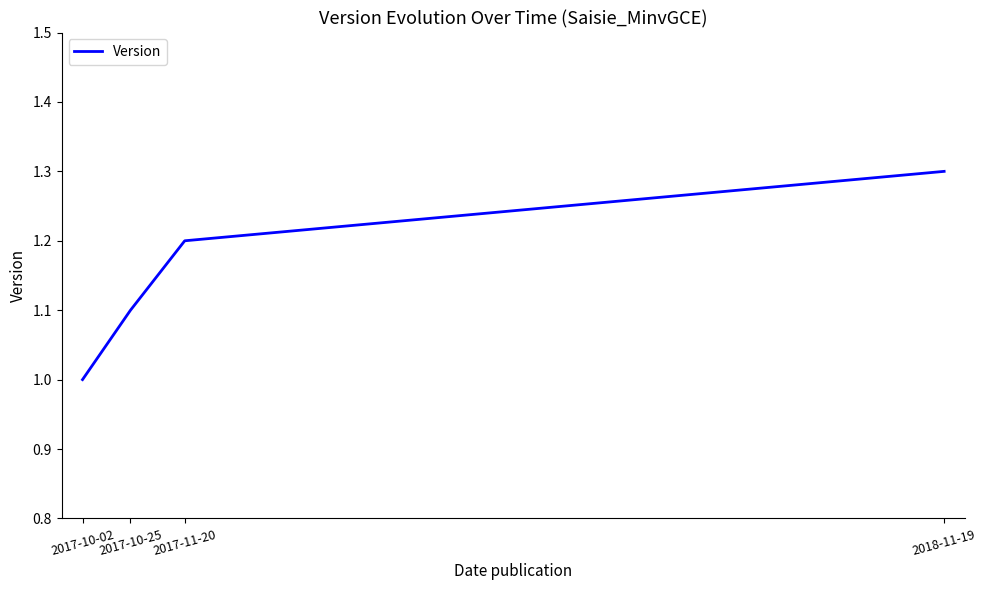

What position from the right is 2017-10-02?

4